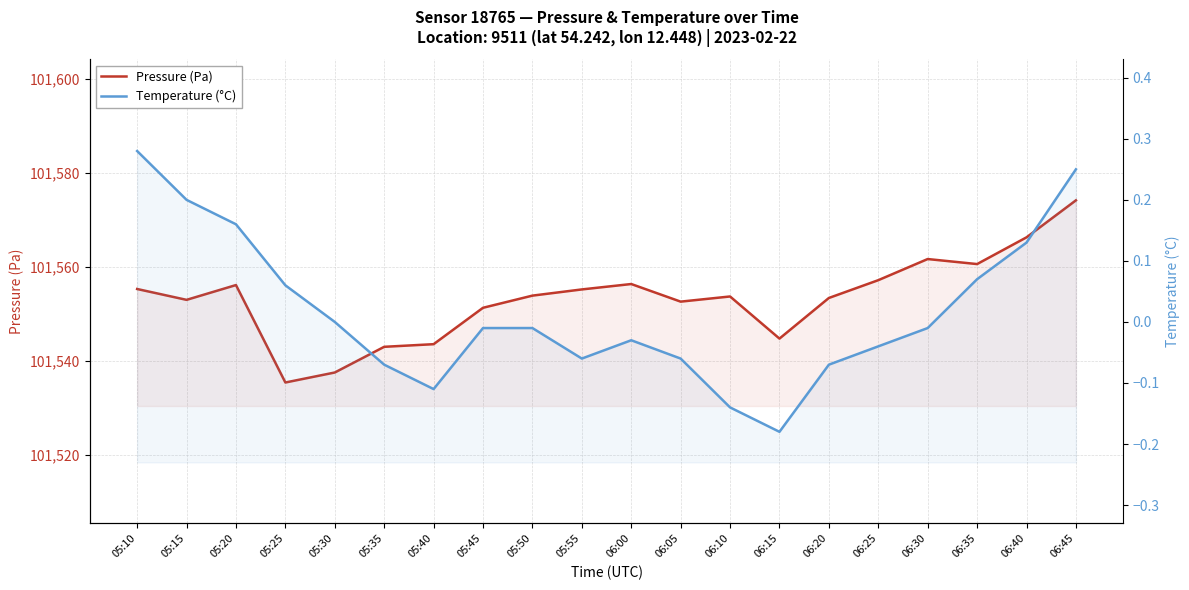

Reading left to right, list all the values displayed in this chart.

Pressure (Pa): 101555.2	101552.9	101556.1	101535.3	101537.5	101542.9	101543.5	101551.2	101553.8	101555.2	101556.3	101552.6	101553.7	101544.7	101553.3	101557.1	101561.6	101560.6	101566.2	101574.1
Temperature (°C): 0.3	0.2	0.2	0.1	0.0	-0.1	-0.1	-0.0	-0.0	-0.1	-0.0	-0.1	-0.1	-0.2	-0.1	-0.0	-0.0	0.1	0.1	0.2